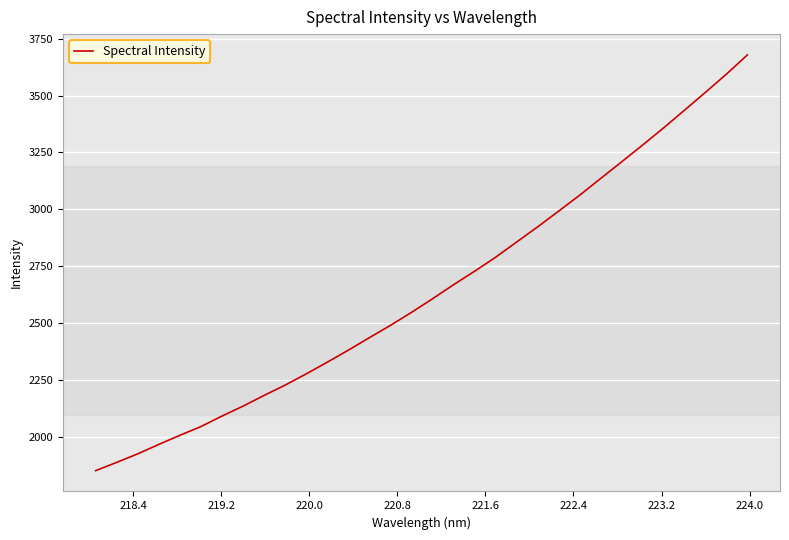

True or false: the data has more than 0 interior local peaks.

False